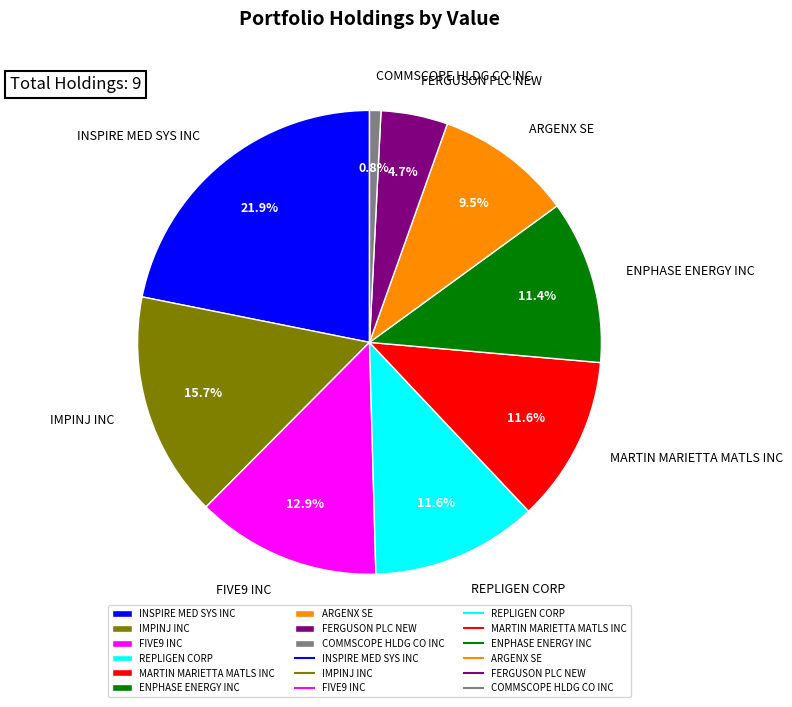

What is the largest slice in the pie chart?

INSPIRE MED SYS INC